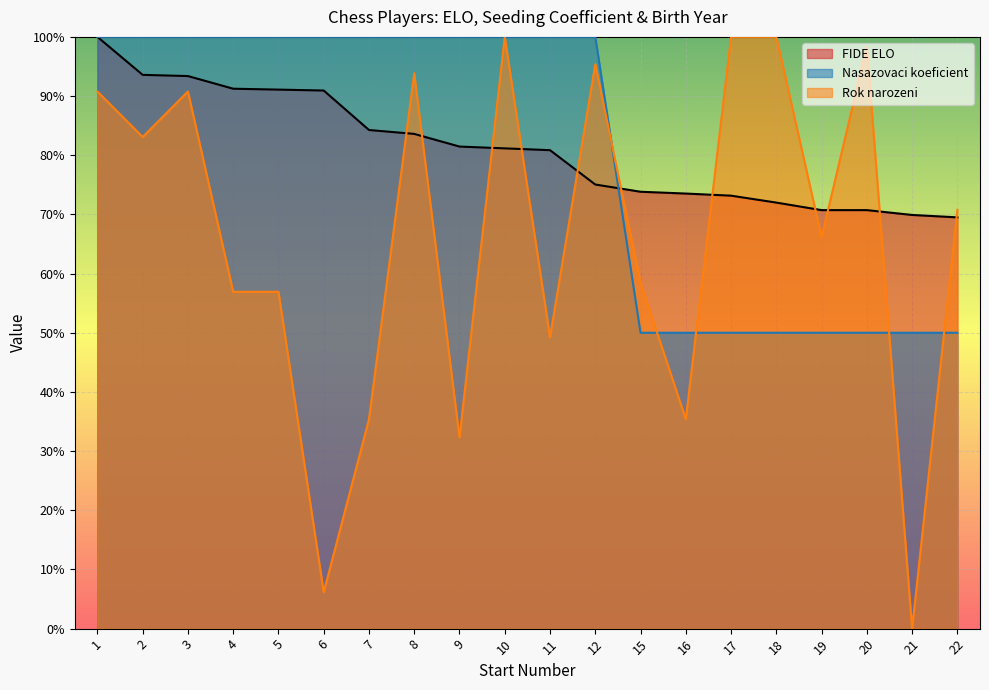

True or false: Nasazovaci koeficient has a value of 1.5 at 9.

False